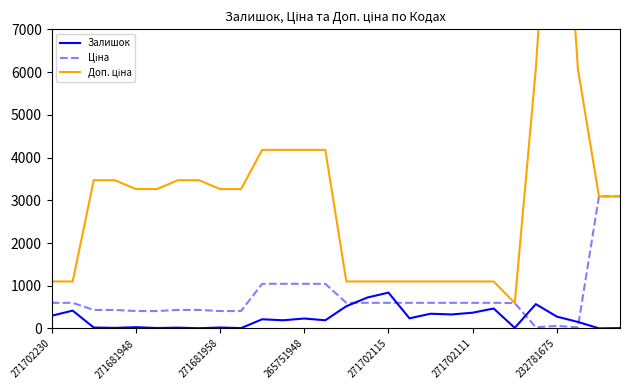

What is the label of the 22nd point from the left?

21